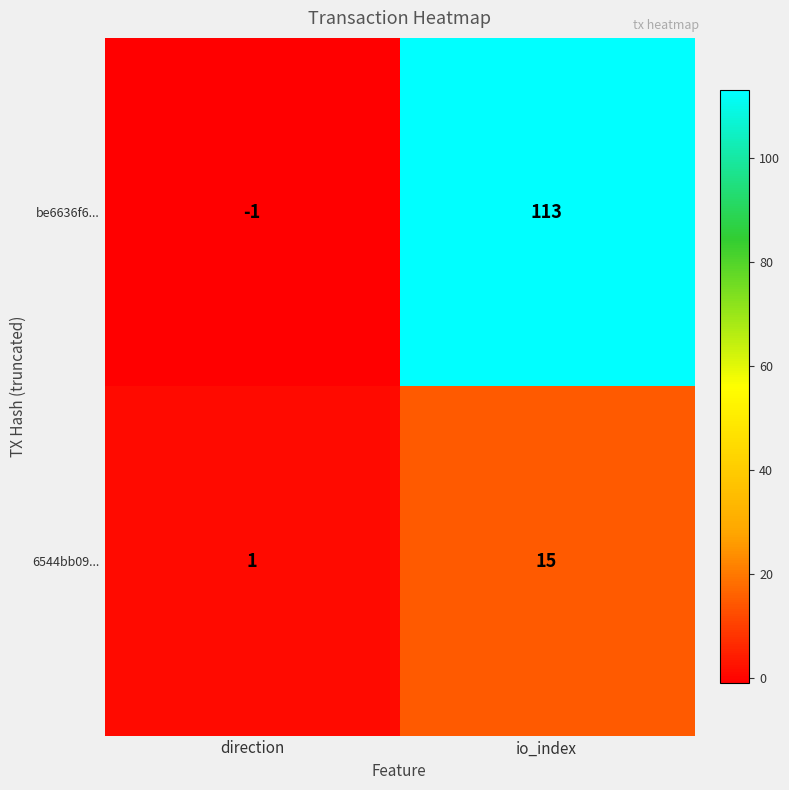

What is the sum of the 6544bb09... values at direction and io_index?

16